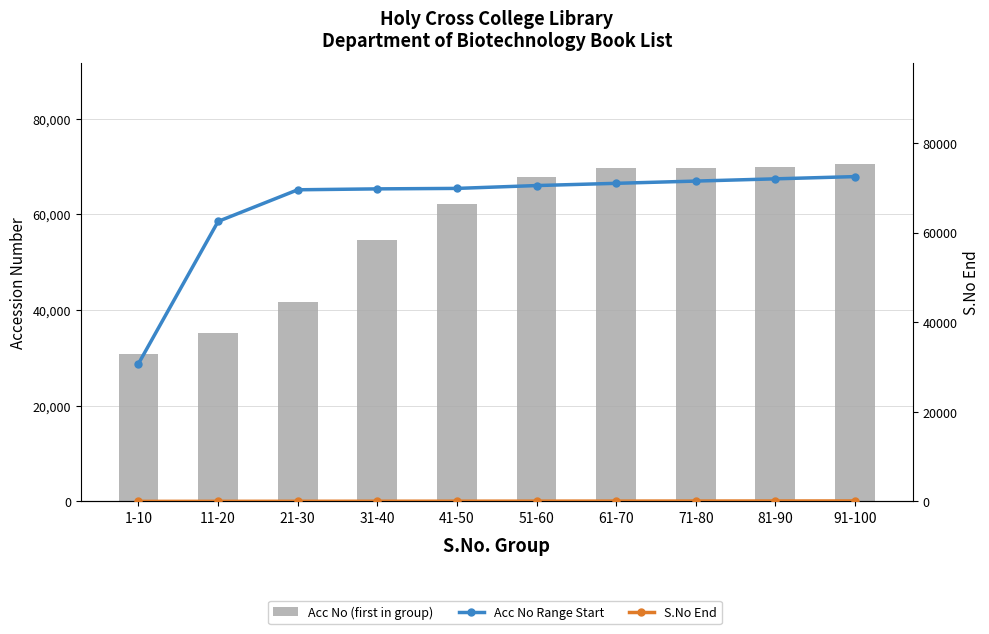

What position from the right is 1-10?

10